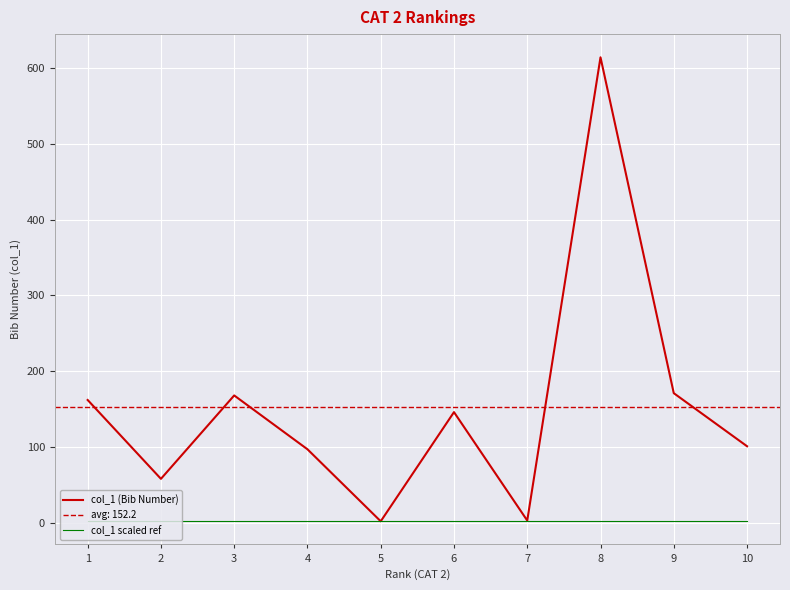

True or false: col_1 scaled ref has a value of 2.1 at 6.

True